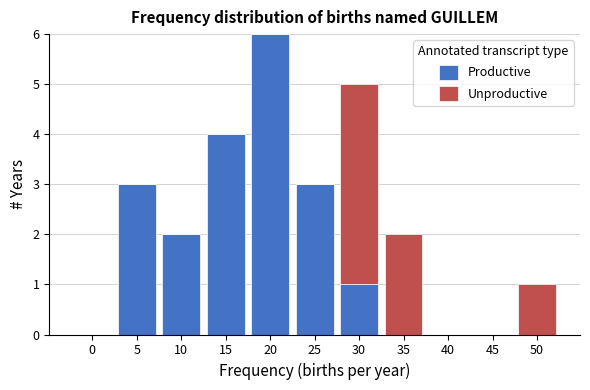

Reading left to right, transcribe the values for Productive.

0=0	5=3	10=2	15=4	20=6	25=3	30=1	35=0	40=0	45=0	50=0